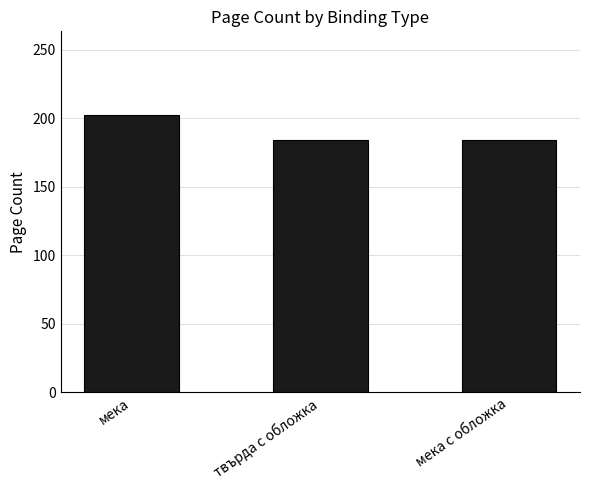

Are the bars grouped side by side (vs. stacked)?

No